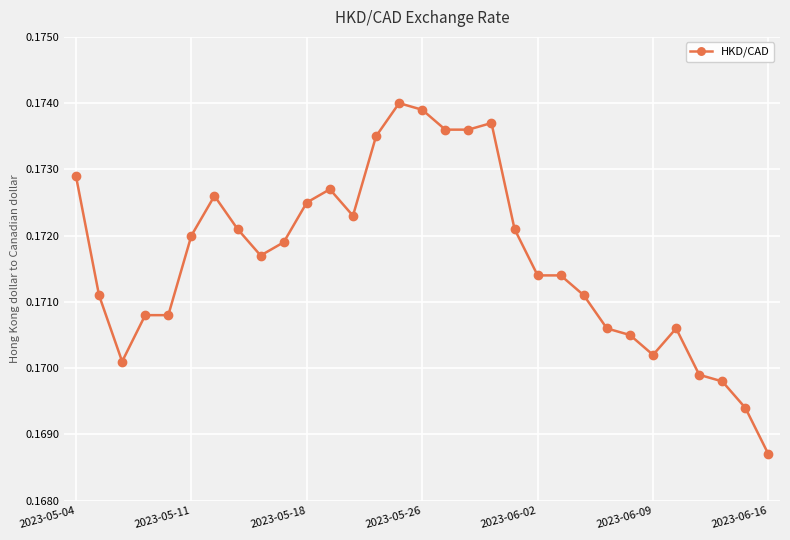

Count the values in the range 0 to 1.

31